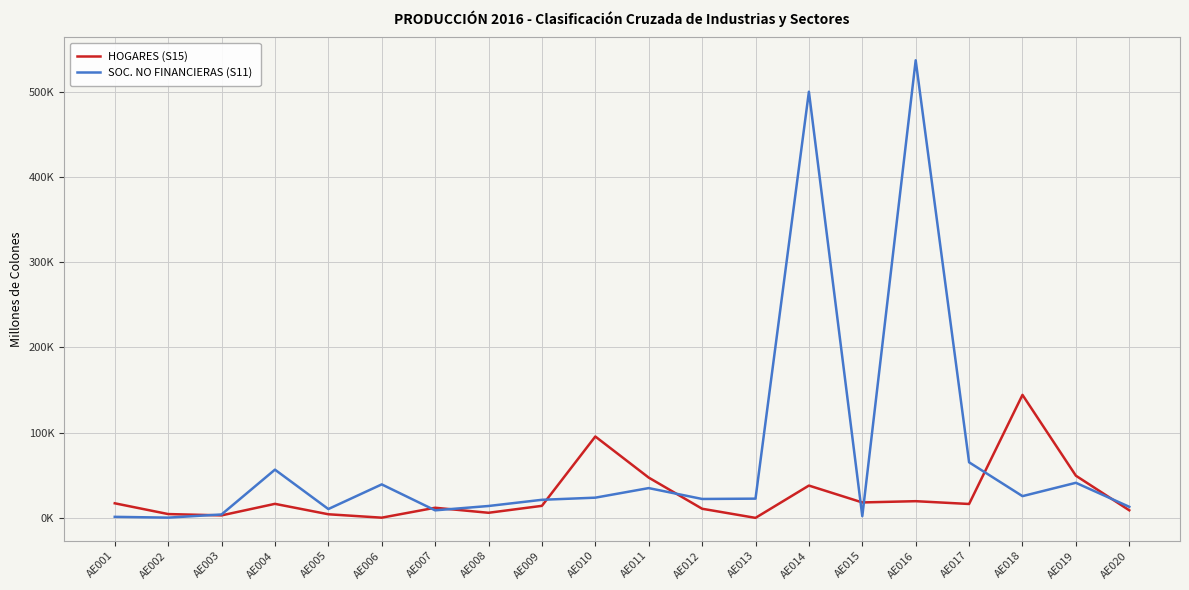

What are all the series names shown in the legend?

HOGARES (S15), SOC. NO FINANCIERAS (S11)